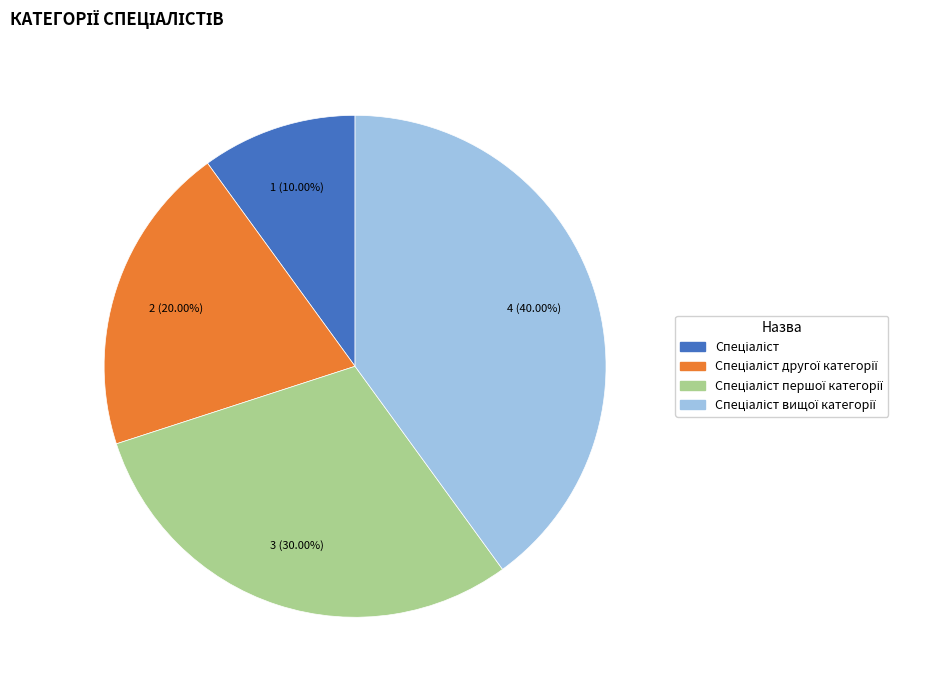

To the nearest percent, what is the average slice percentage?

25%